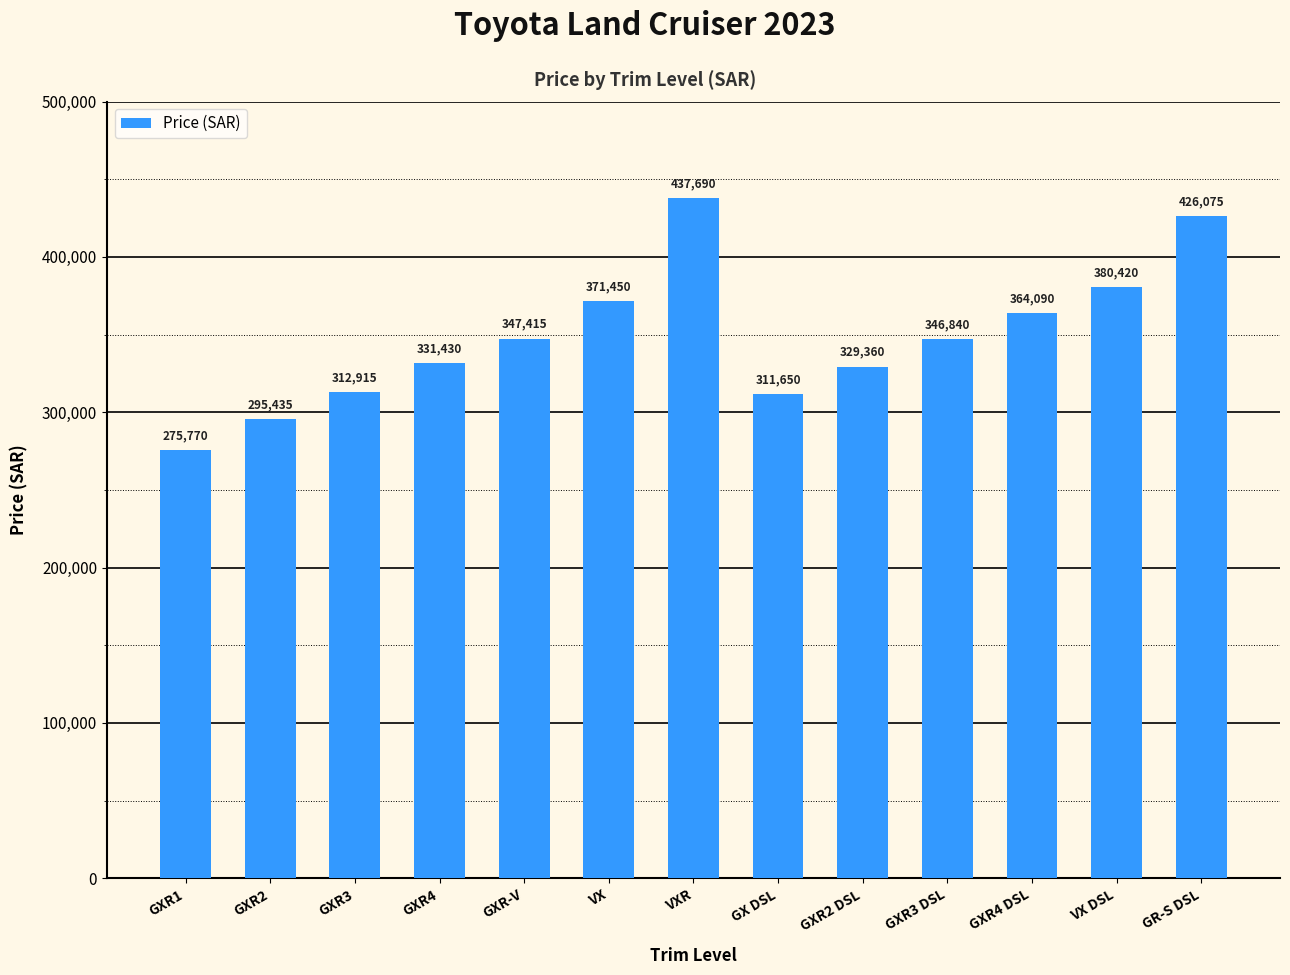

What is the value of the 3rd bar from the left?

312915